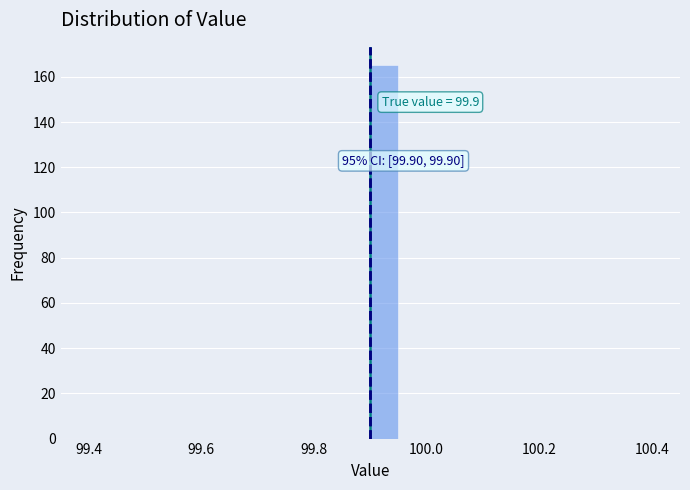

Around what value on the x-axis is the tallest bar? Give the approximate position of its centre, as read against the axis.

99.92